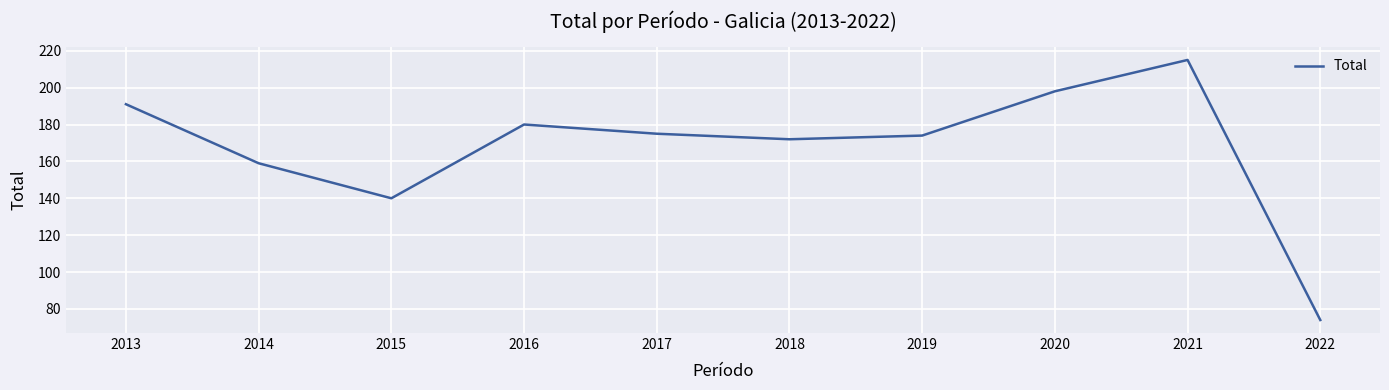

What is the sum of the values at 2015 and 2014?

299